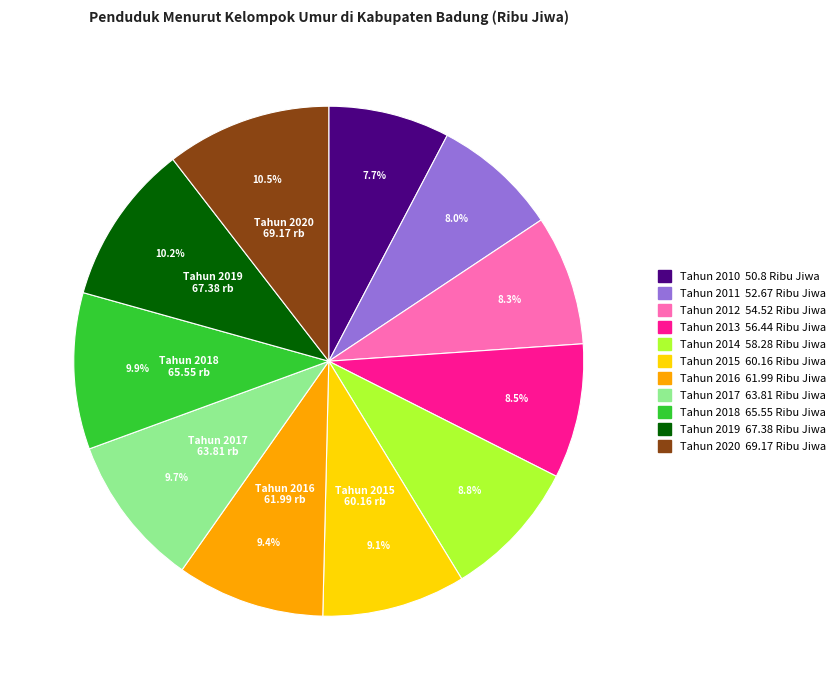

Is there any slice that represents more than half of the pie?

No